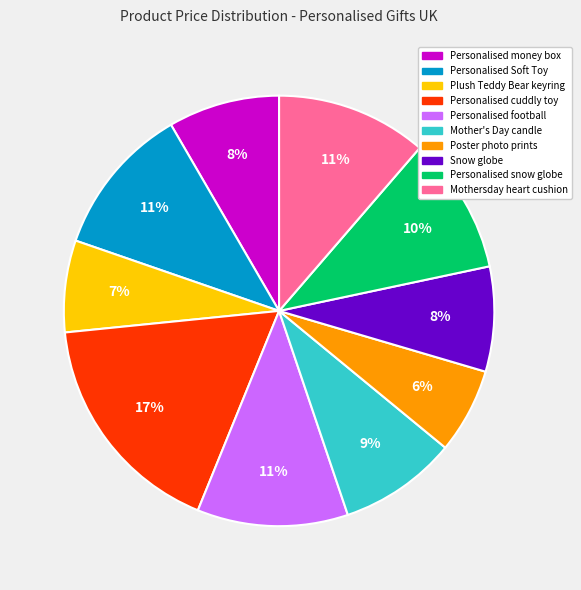

What is the largest slice in the pie chart?

Personalised cuddly toy